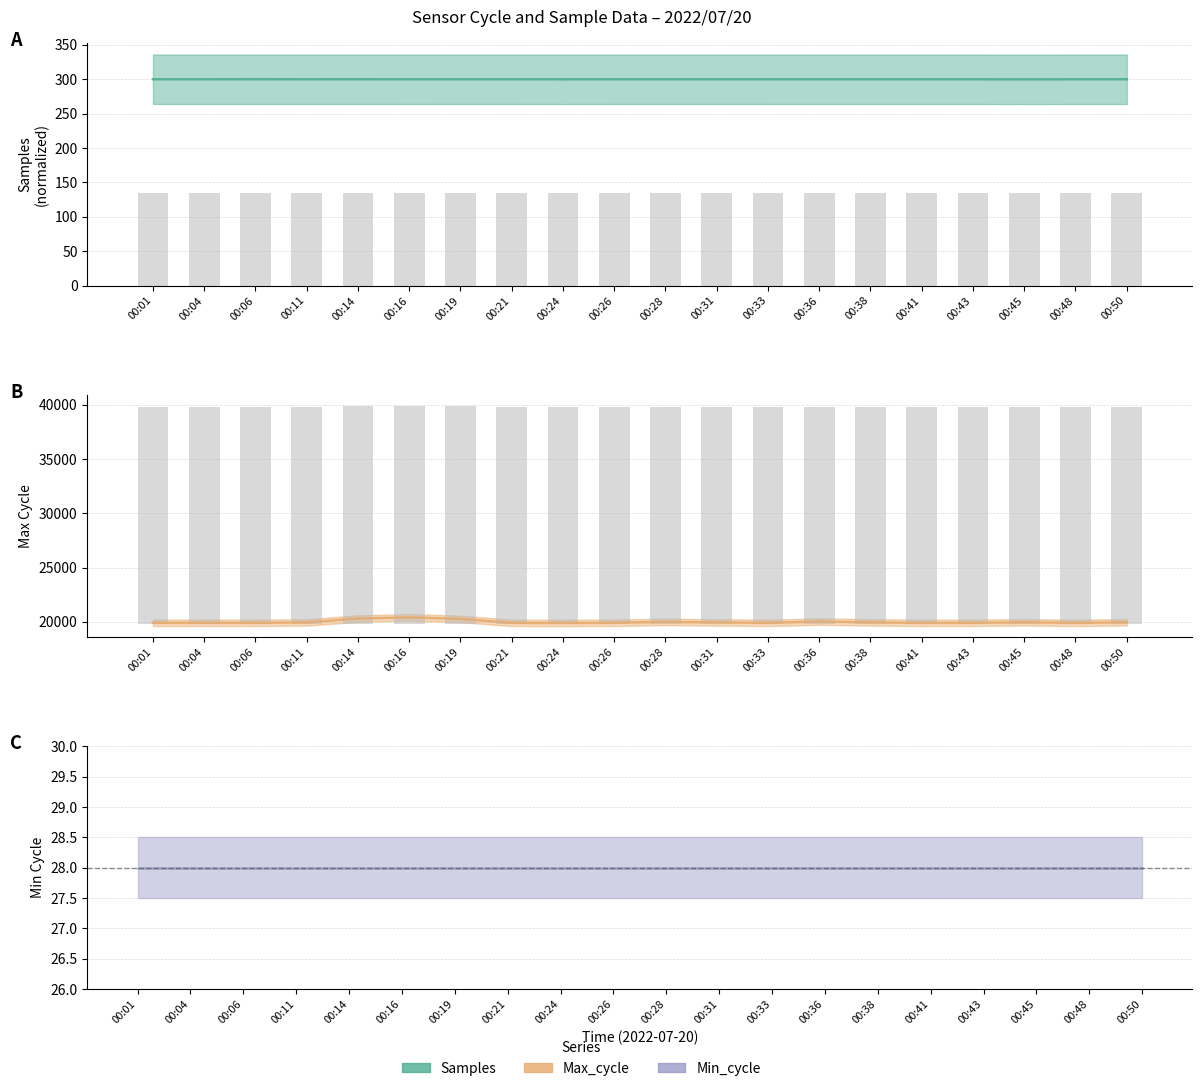

What is the average value of the Max_cycle series?

19999.4